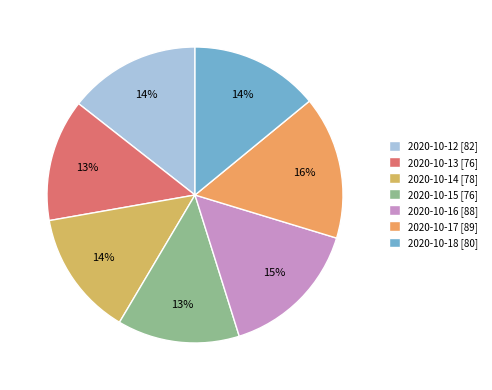

Does 2020-10-12 account for over 50% of the chart?

No